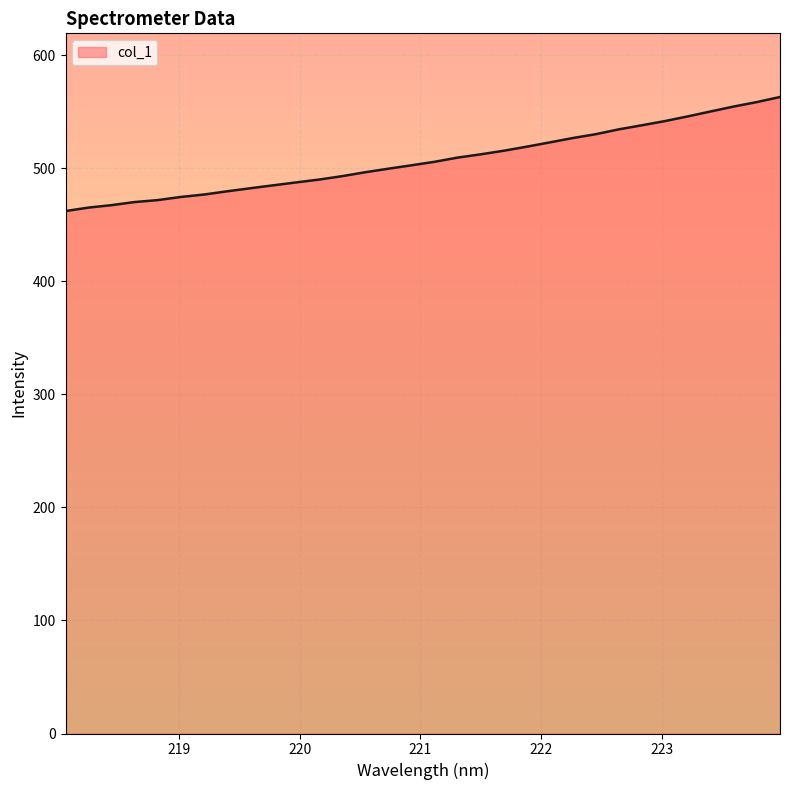

What is the maximum value shown in the chart?

563.0